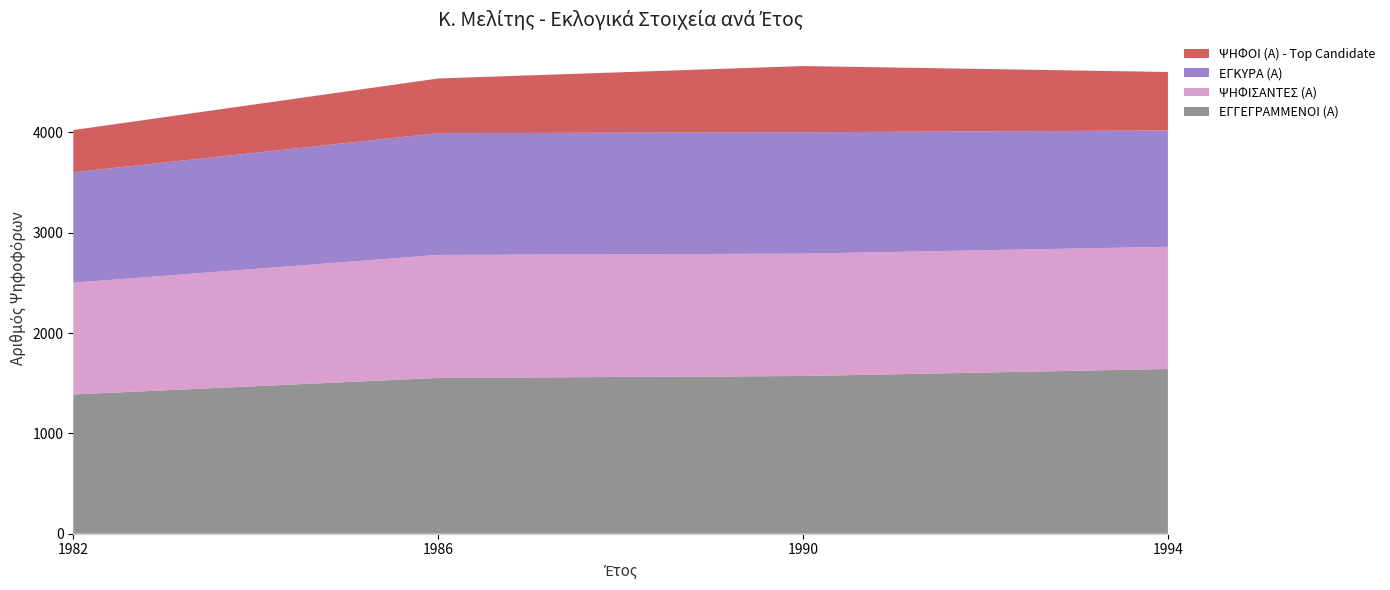

Reading left to right, transcribe all the data shown in this chart.

ΕΓΓΕΓΡΑΜΜΕΝΟΙ (Α): 1388	1553	1572	1642
ΨΗΦΙΣΑΝΤΕΣ (Α): 1114	1226	1220	1218
ΕΓΚΥΡΑ (Α): 1101	1214	1210	1160
ΨΗΦΟΙ (Α) - Top Candidate: 421	545	660	583